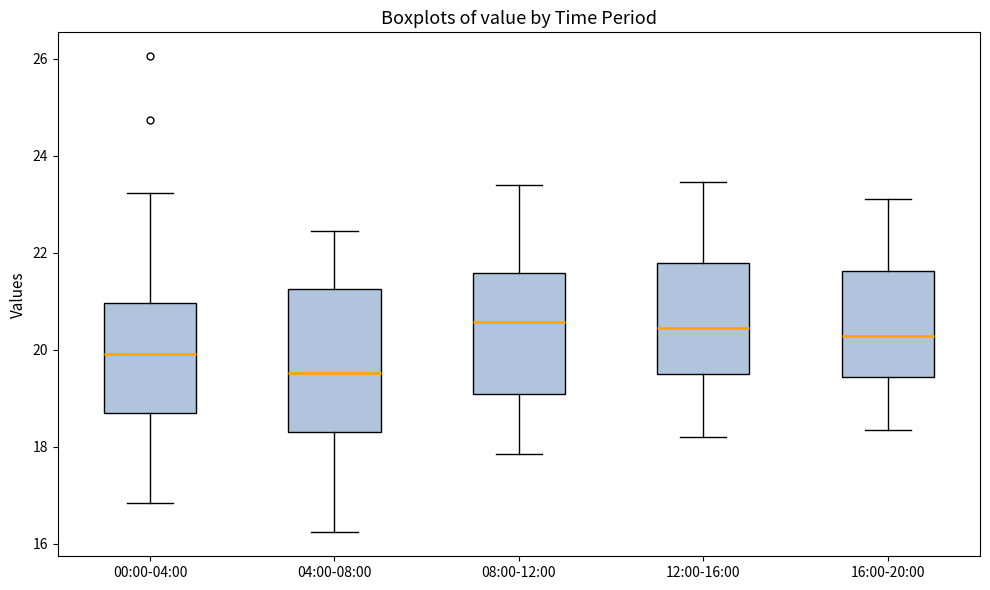

Which box is the tallest, from its lower edge to its upper edge?

04:00-08:00